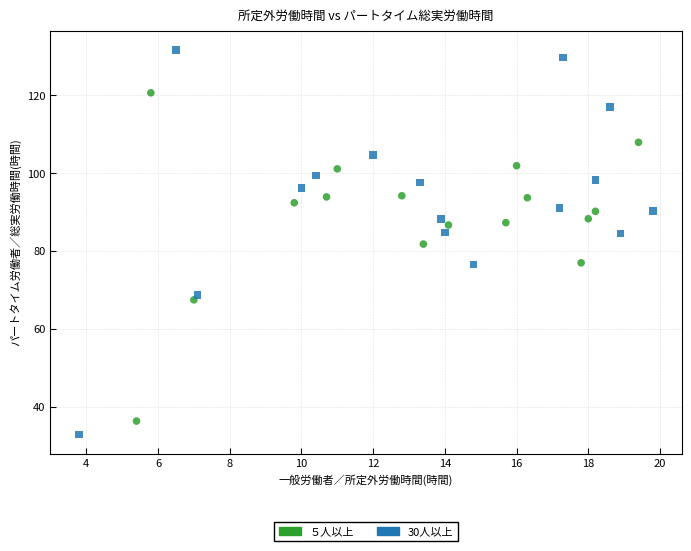

Which series has the widest spread of Y values?

30人以上